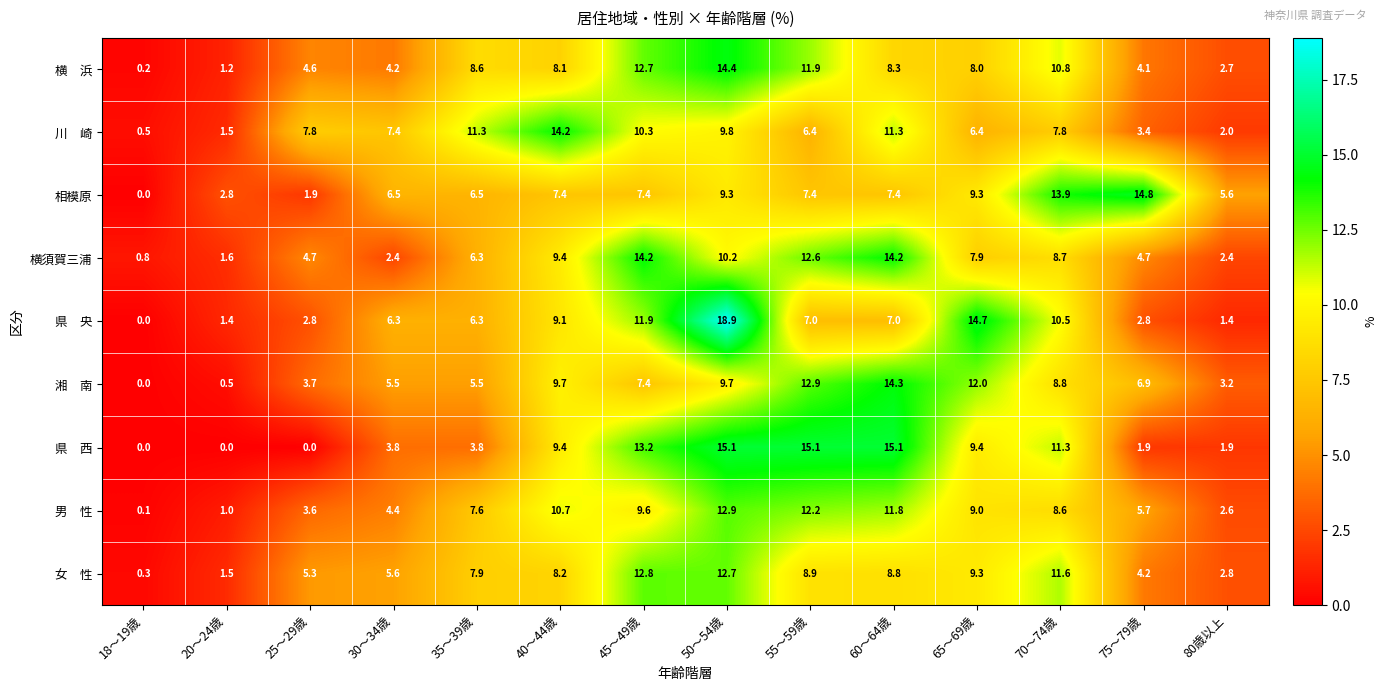

True or false: 横須賀三浦 has a value of 2.3 at 25～29歳.

False